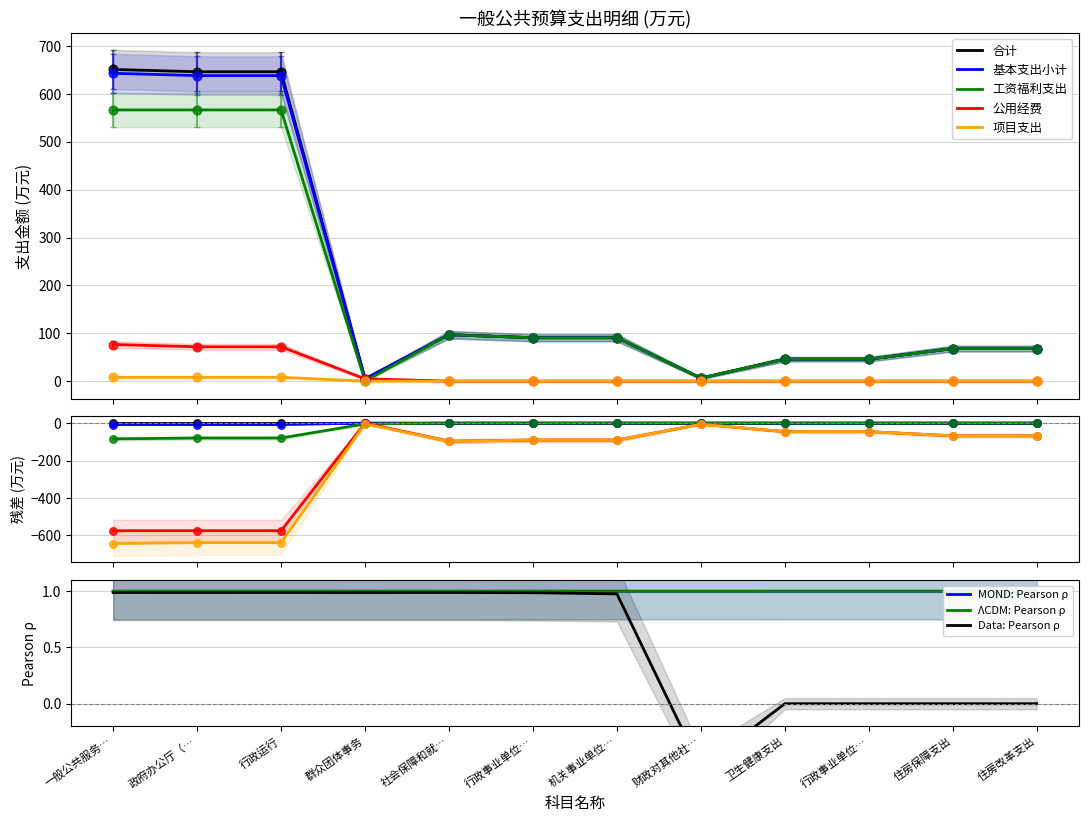

Which series has the largest total across all categories?

合计